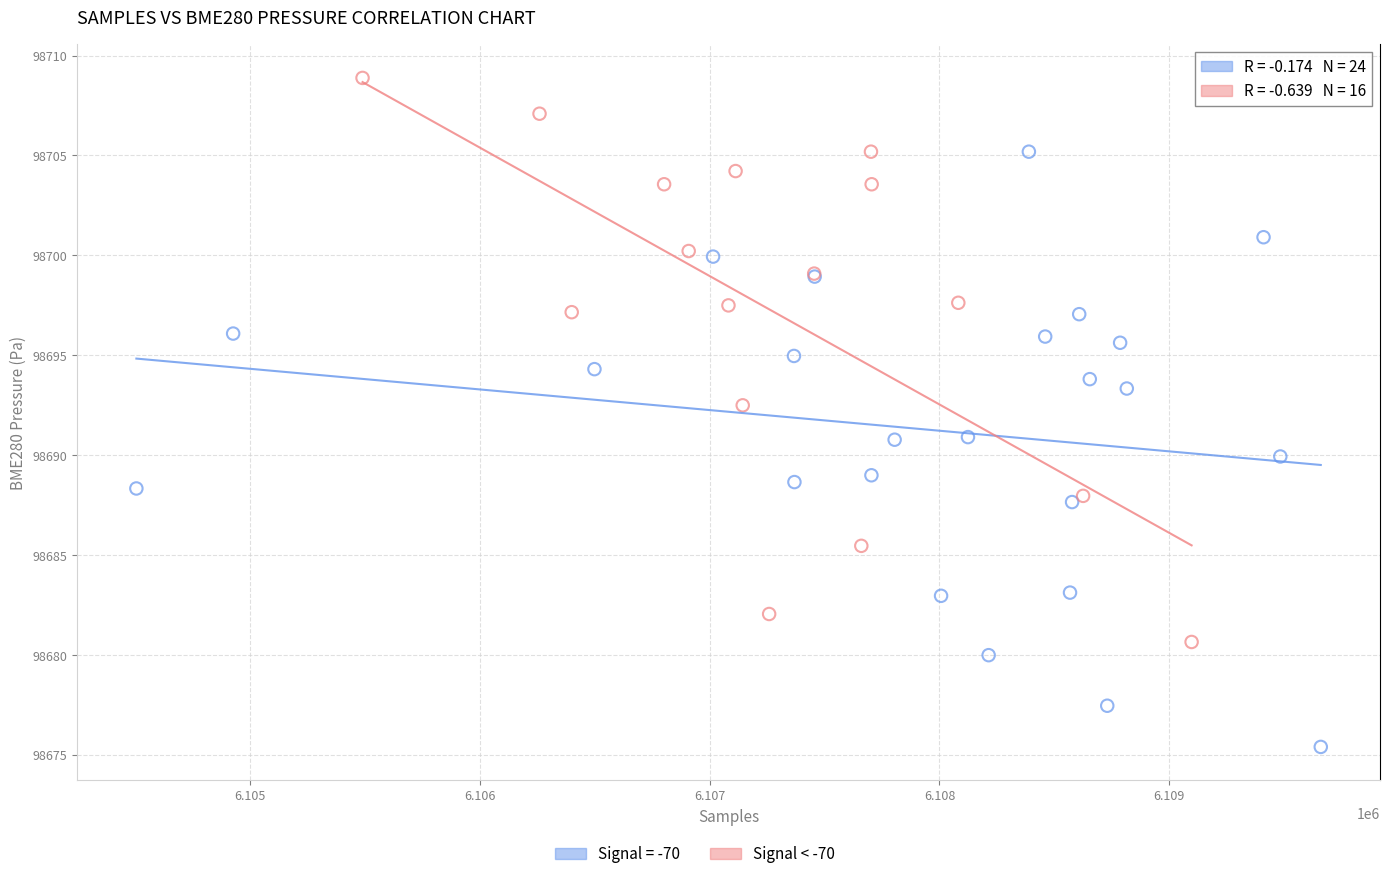

Which series reaches the minimum Y coordinate?

Signal = -70